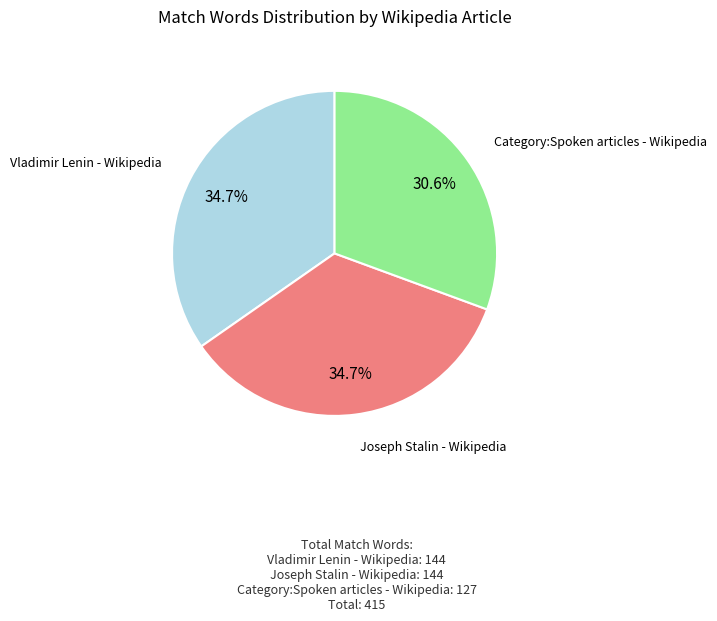

Which category has the smallest portion of the pie?

Category:Spoken articles - Wikipedia